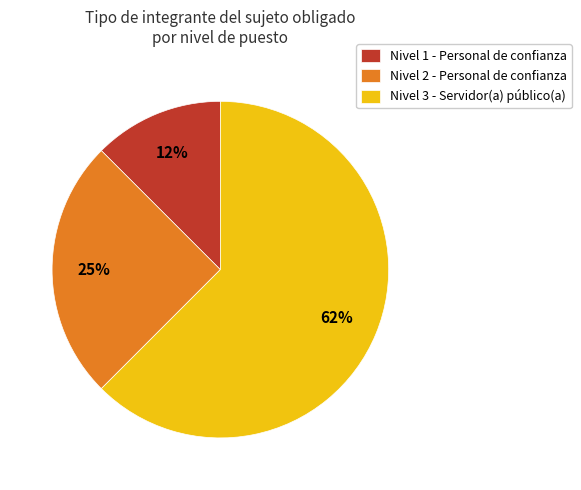

What percentage is the Nivel 2 - Personal de confianza slice, to the nearest percent?

25%